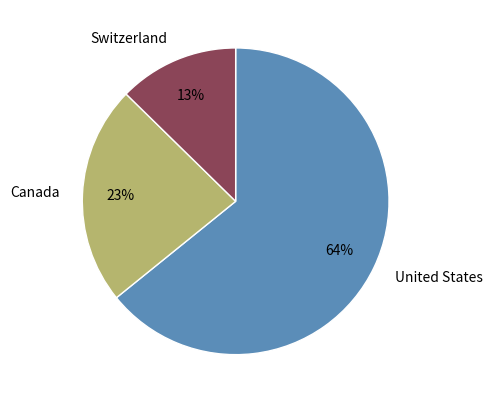

What is the ratio of the value at United States to the value at Canada?

2.8